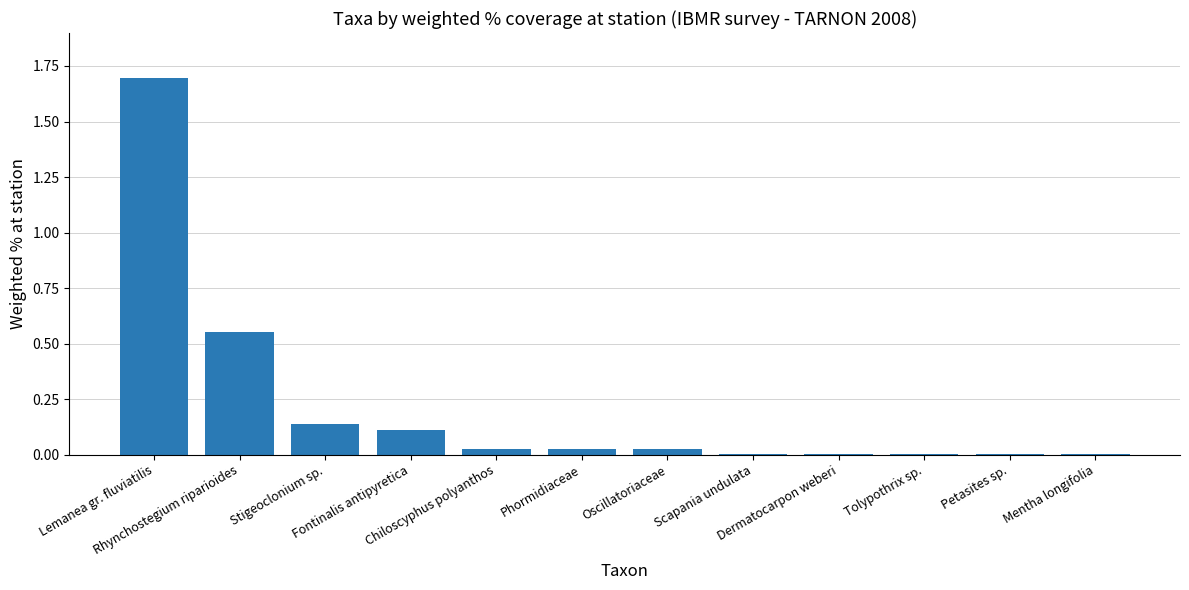

What is the sum of all values?

2.6